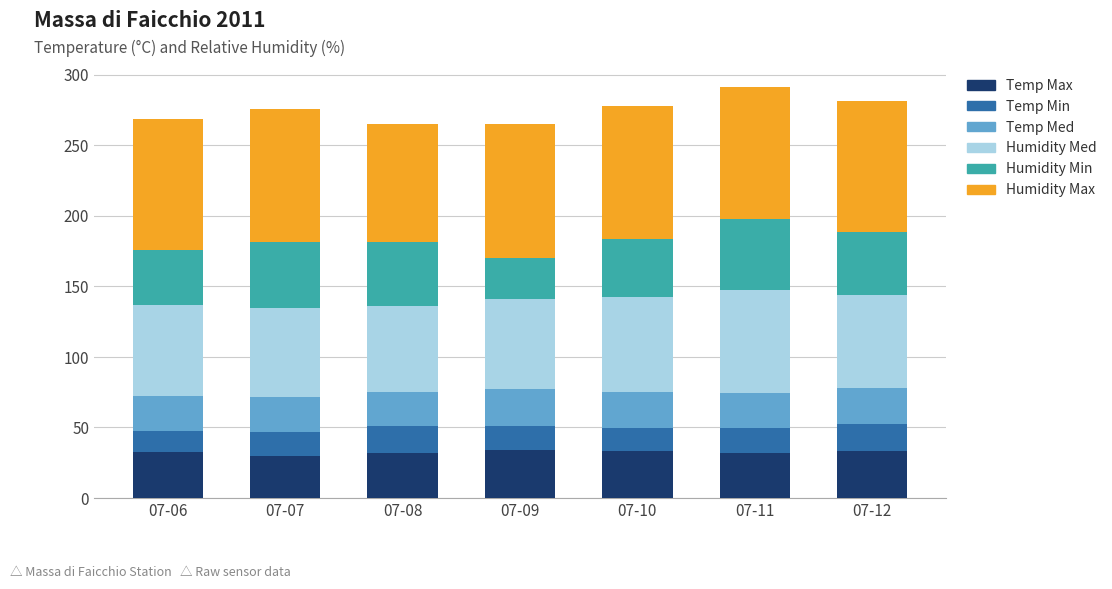

What is the lowest value of the Temp Max series?

30.1